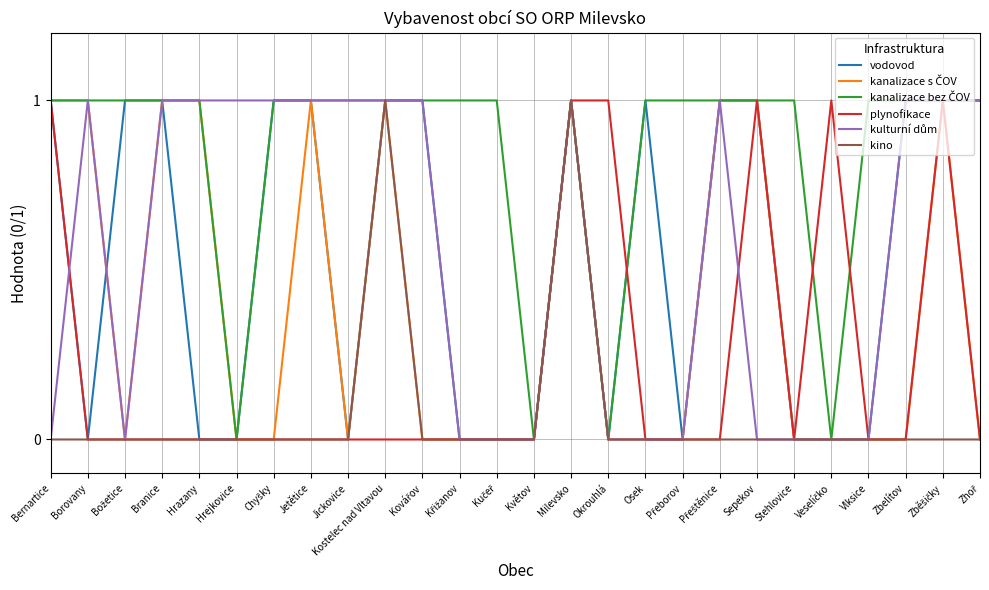

What position from the left is Borovany?

2